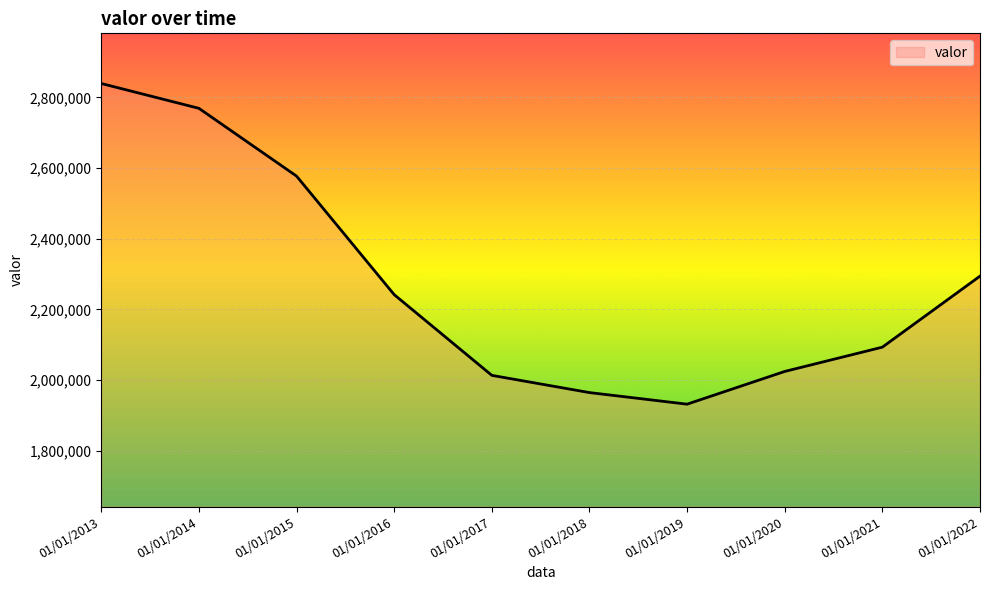

How many values are below 2241882?

5